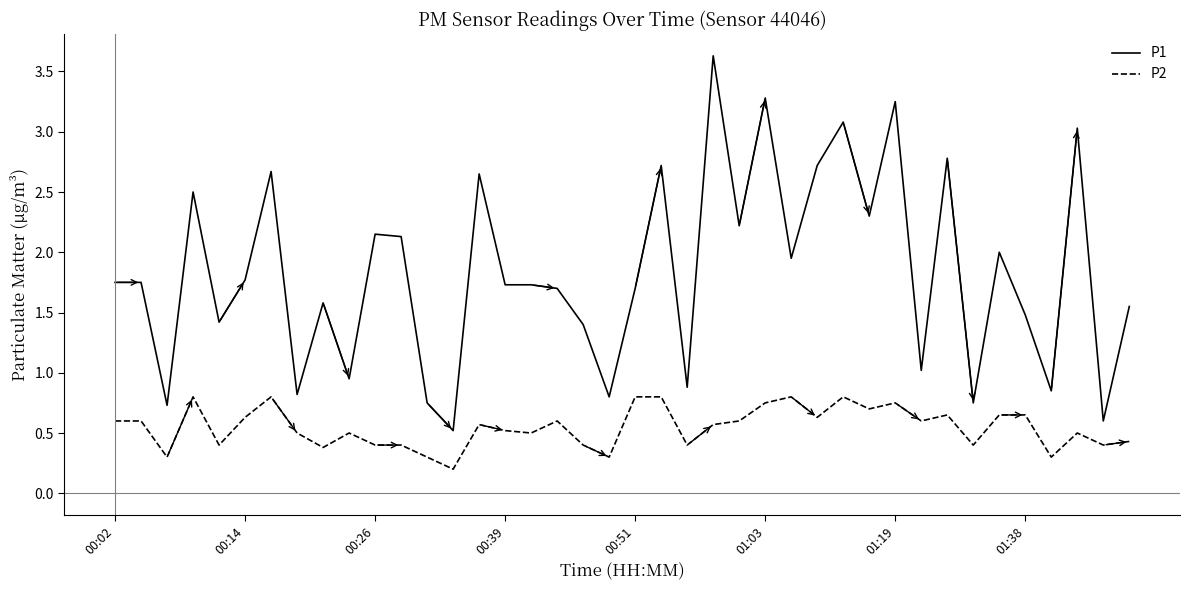

Rank the series by their maximum value, from highest to lowest.

P1, P2